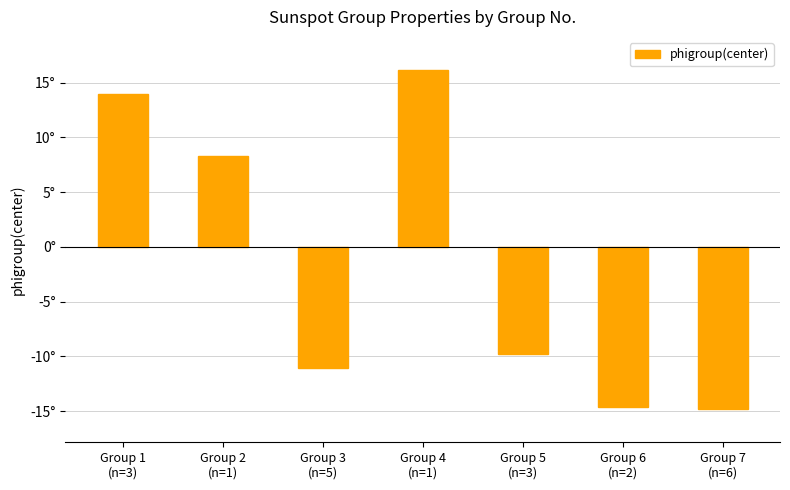

List the labels in order of value, largest first.

Group 4
(n=1), Group 1
(n=3), Group 2
(n=1), Group 5
(n=3), Group 3
(n=5), Group 6
(n=2), Group 7
(n=6)